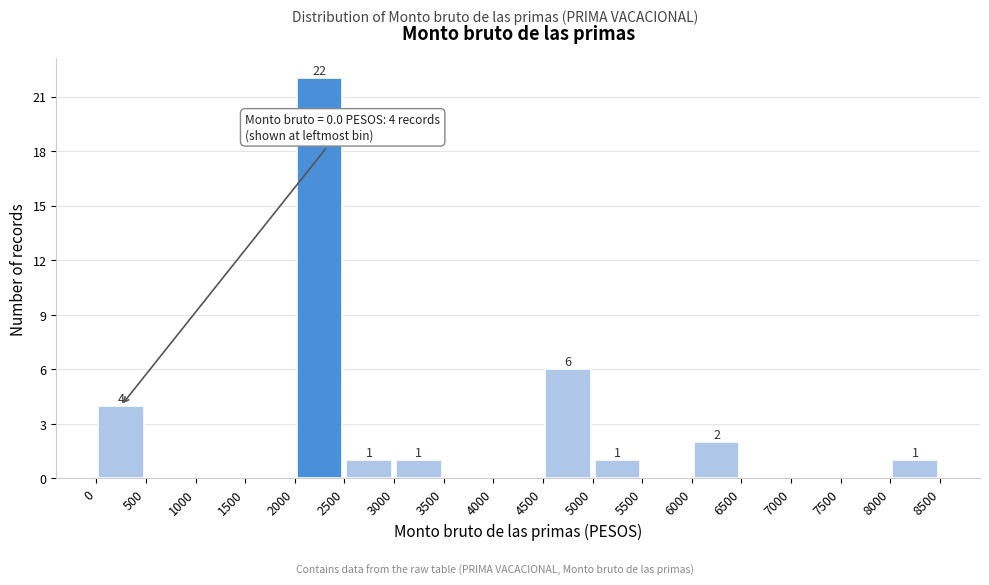

Over which range of the x-axis is the bar tallest?

2000 to 2500